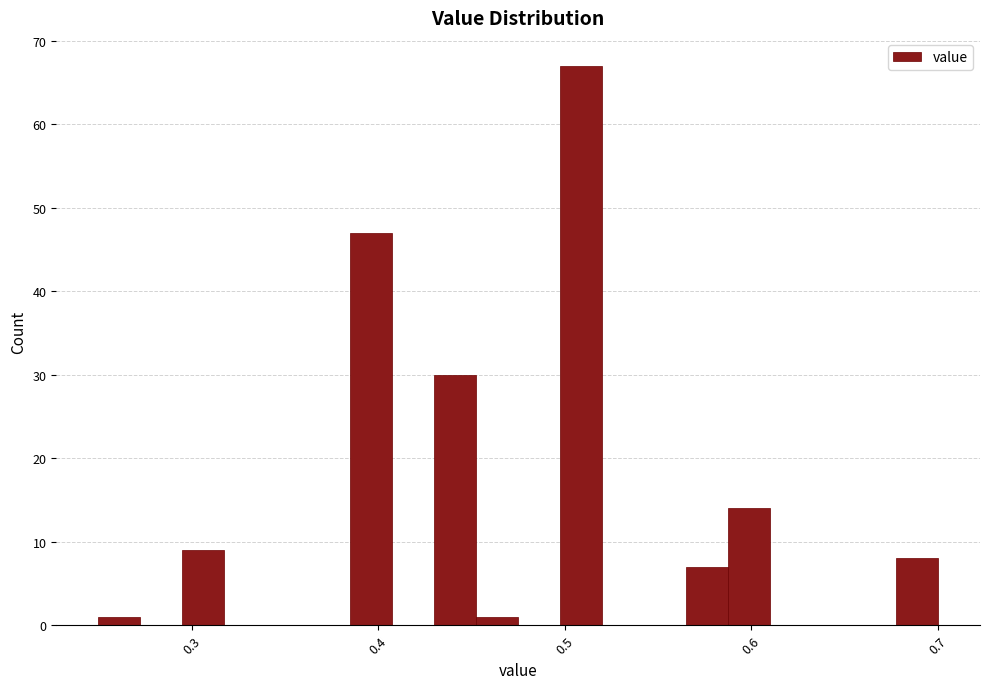

Read against the x-axis, roughly where is the centre of the tallest bar?

0.51